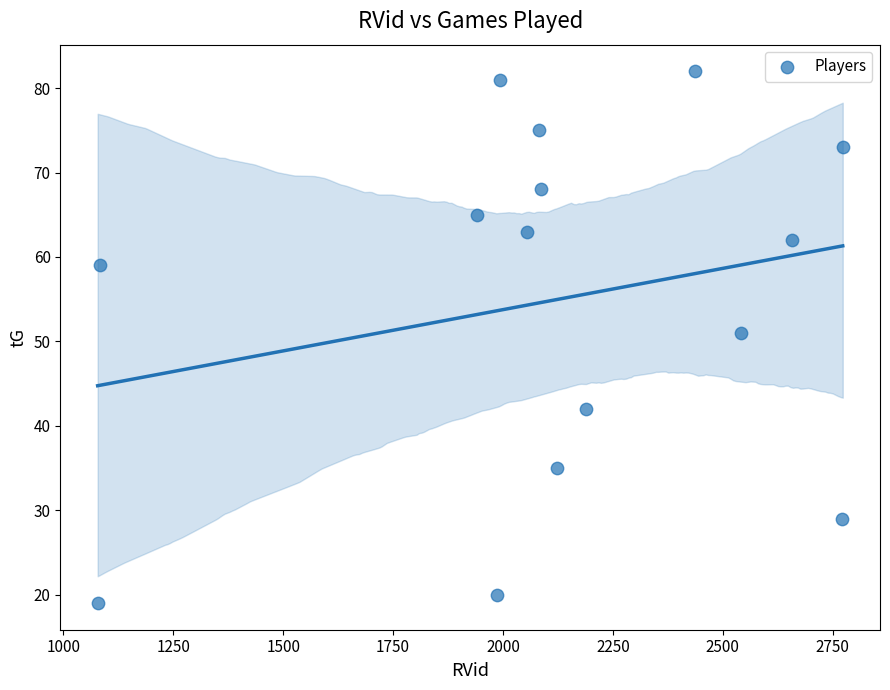

What Y value in the scatter plot is closest to 50?

51